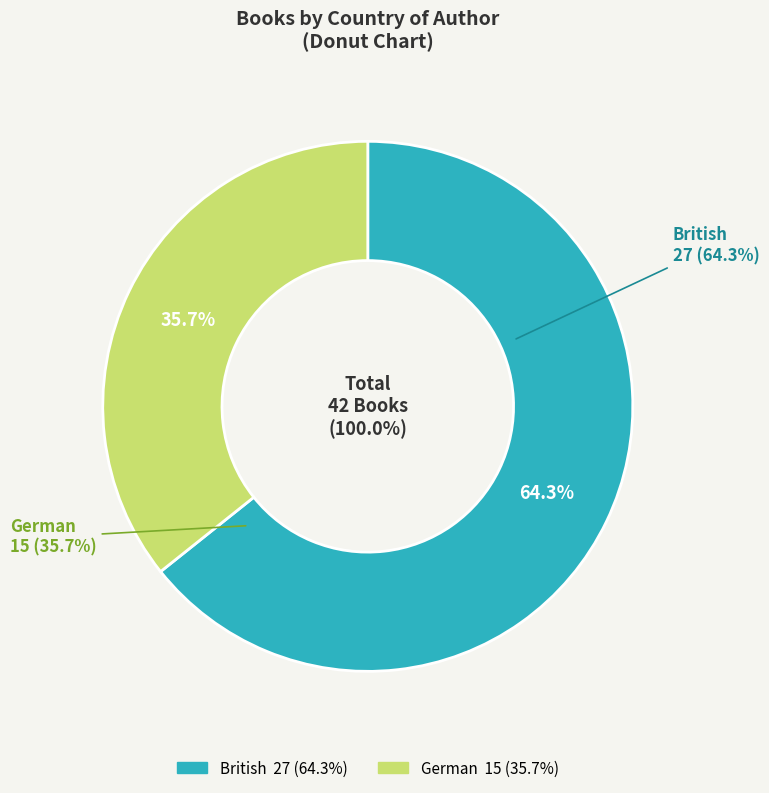

How many segments does this pie chart have?

2